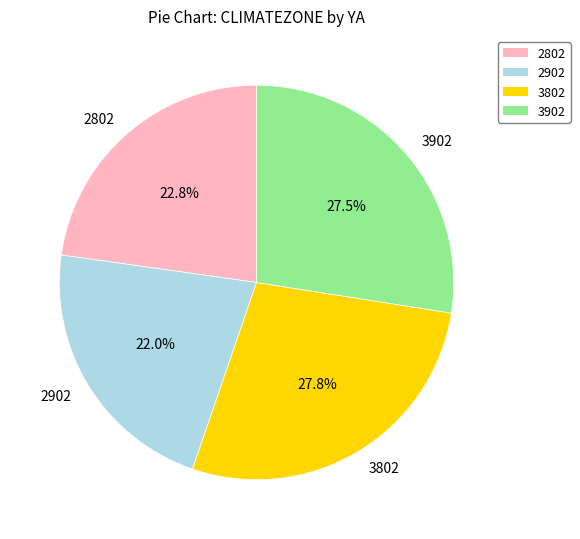

How many slices are in this pie chart?

4